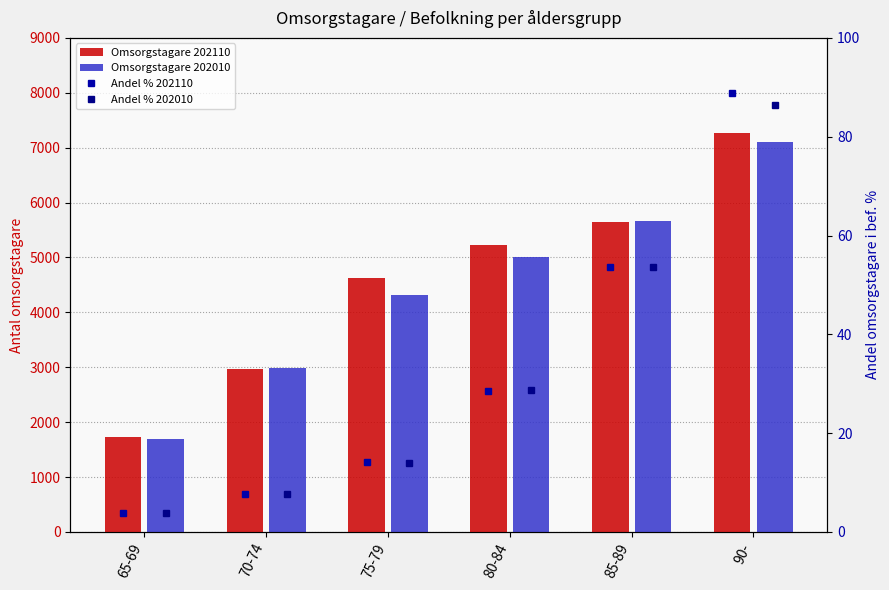

Is the value of Omsorgstagare 202010 at 80-84 greater than the value of Andel % 202110 at 75-79?

Yes